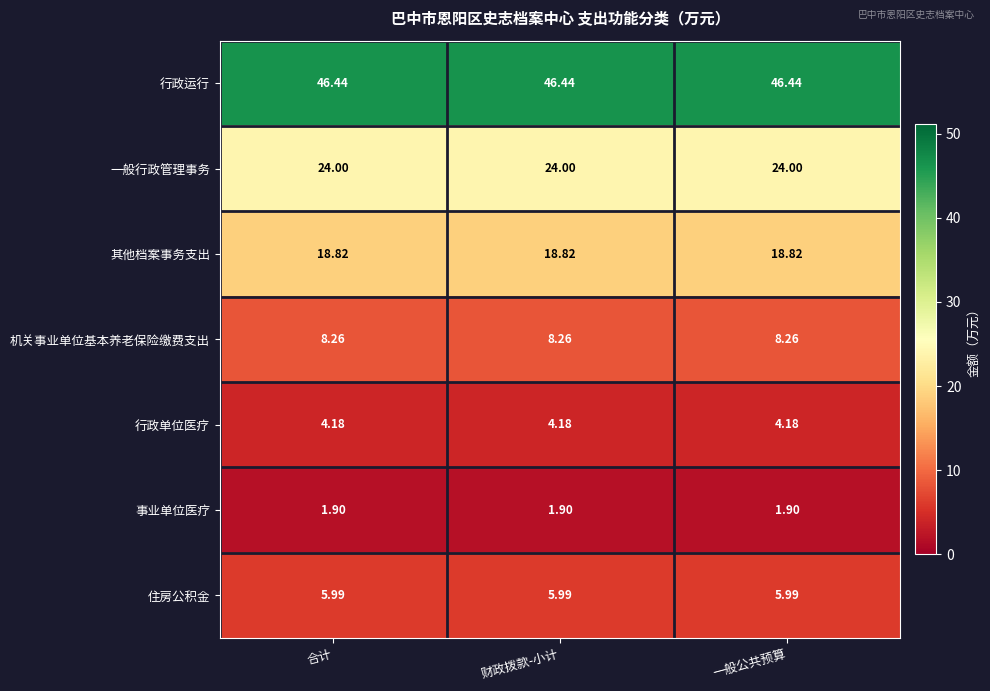

Rank the series at 财政拨款-小计 from lowest to highest value.

事业单位医疗, 行政单位医疗, 住房公积金, 机关事业单位基本养老保险缴费支出, 其他档案事务支出, 一般行政管理事务, 行政运行